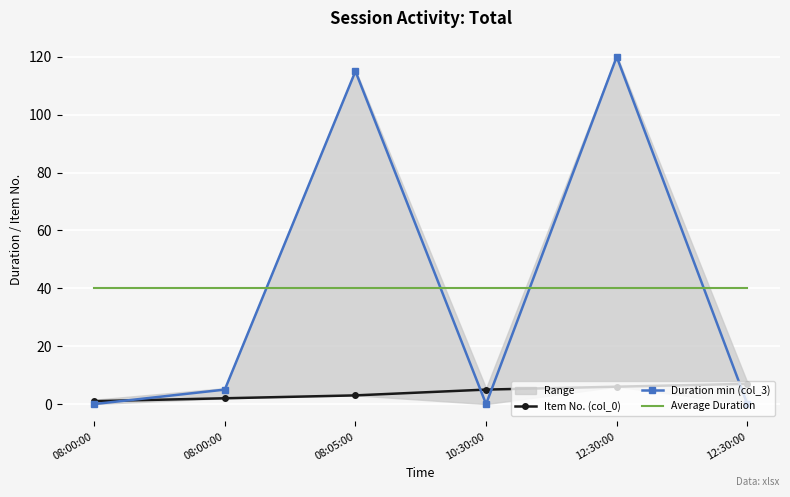

At how many categories does at least one series exceed 0?

6